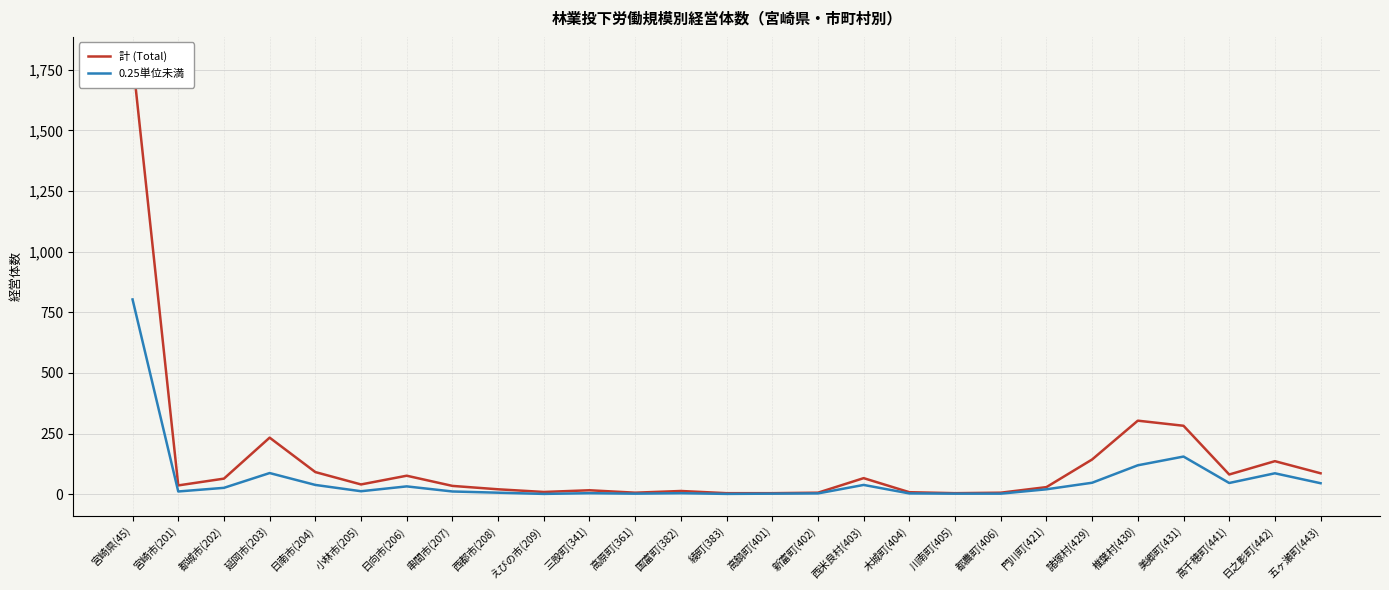

What is the smallest value displayed?

1